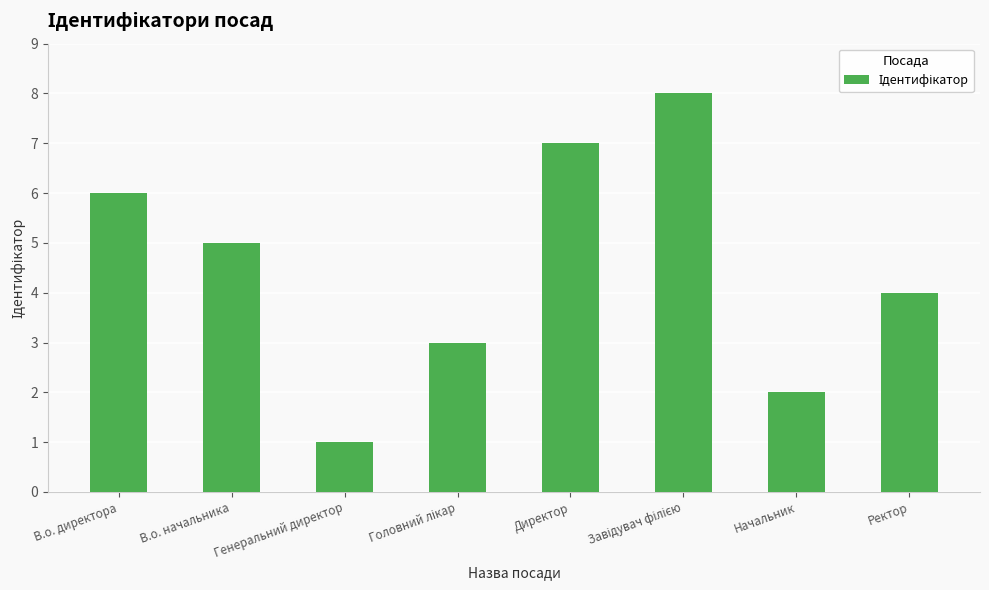

How many categories are shown in the chart?

8